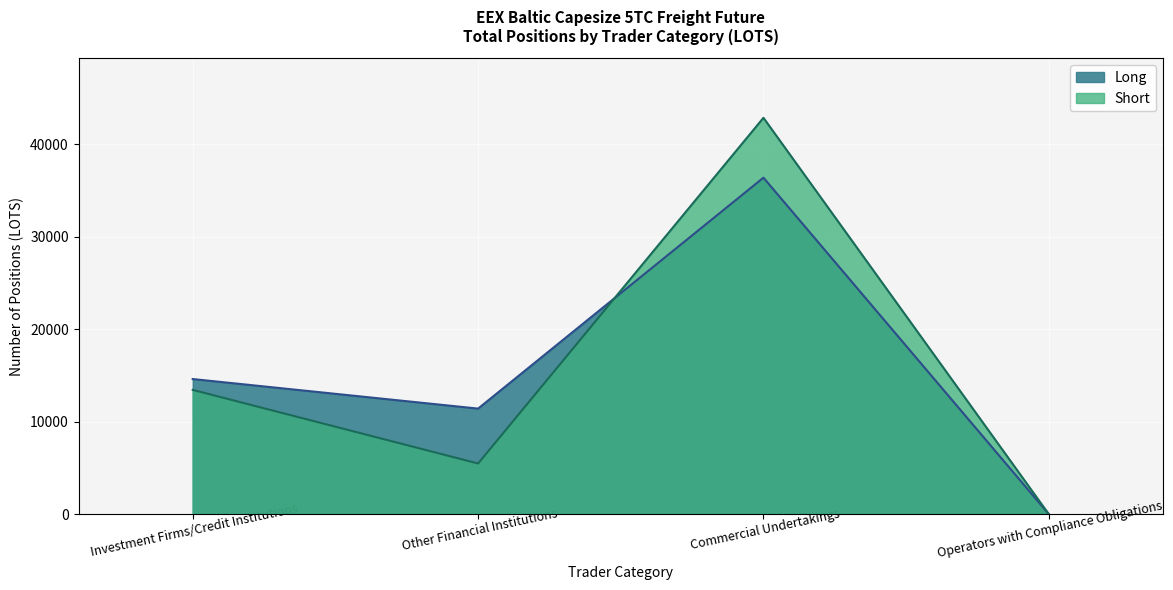

At which category is the sum across all series the highest?

Commercial Undertakings